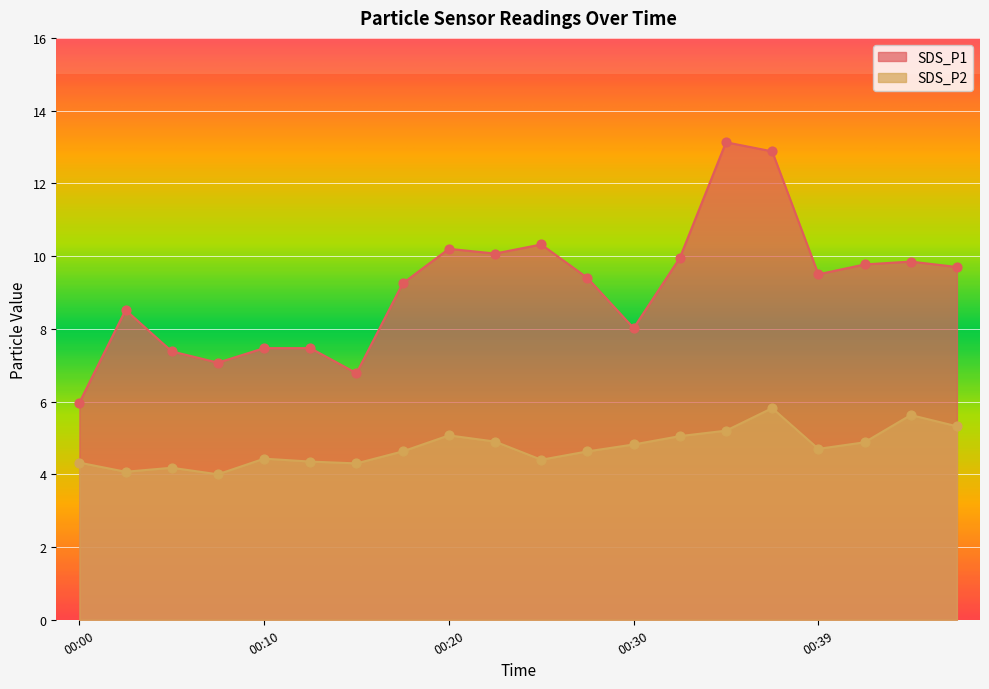

Is the value of SDS_P1 at 00:30 greater than the value of SDS_P2 at 00:10?

Yes